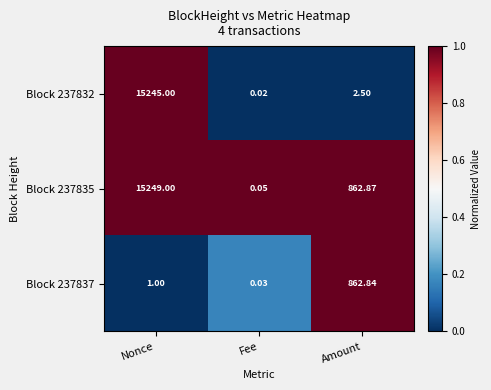

Is the value of Block 237832 at Amount greater than the value of Block 237837 at Amount?

No